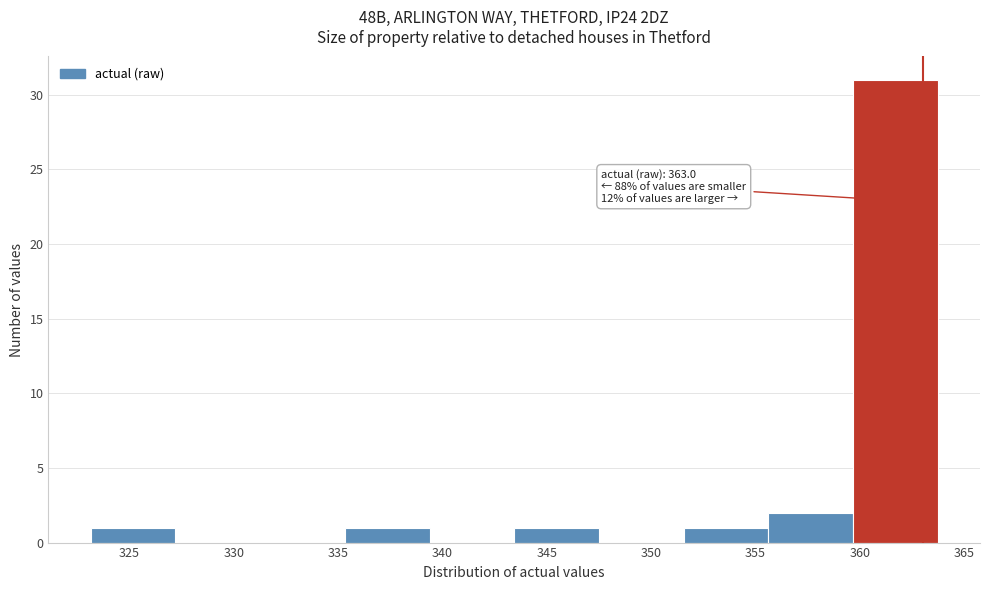

Over which range of the x-axis is the bar tallest?

359.5 to 363.5